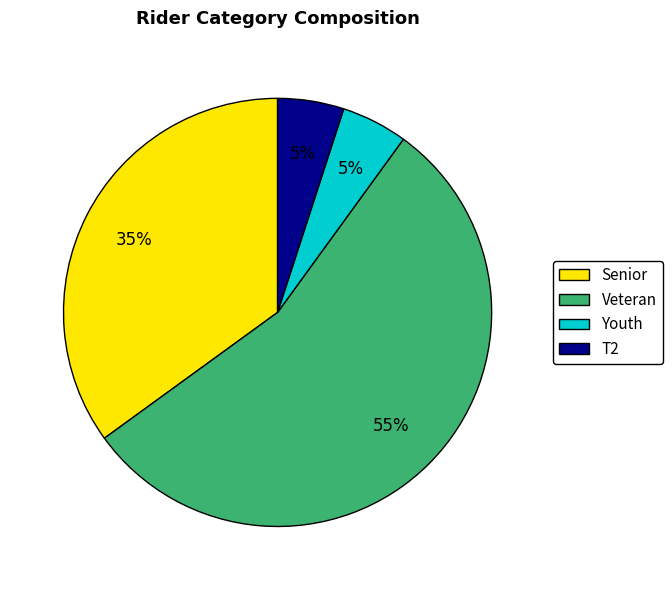

Does Veteran represent more than half of the total?

Yes